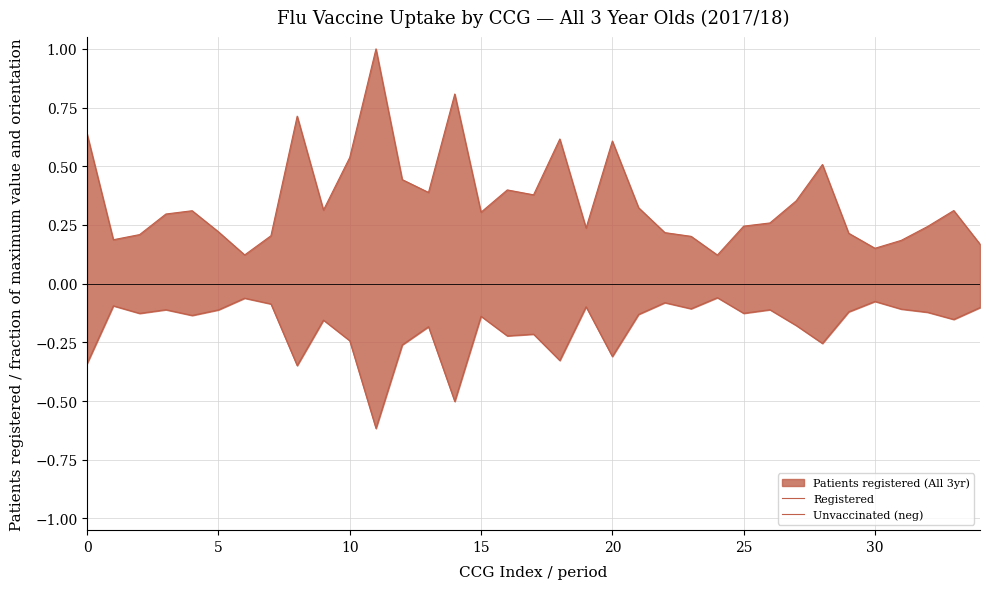

Reading left to right, extract all data points from this chart.

Registered: 0.6	0.2	0.2	0.3	0.3	0.2	0.1	0.2	0.7	0.3	0.5	1.0	0.4	0.4	0.8	0.3	0.4	0.4	0.6	0.2	0.6	0.3	0.2	0.2	0.1	0.2	0.3	0.4	0.5	0.2	0.2	0.2	0.2	0.3	0.2
Unvaccinated (neg): -0.3	-0.1	-0.1	-0.1	-0.1	-0.1	-0.1	-0.1	-0.3	-0.2	-0.2	-0.6	-0.3	-0.2	-0.5	-0.1	-0.2	-0.2	-0.3	-0.1	-0.3	-0.1	-0.1	-0.1	-0.1	-0.1	-0.1	-0.2	-0.3	-0.1	-0.1	-0.1	-0.1	-0.2	-0.1